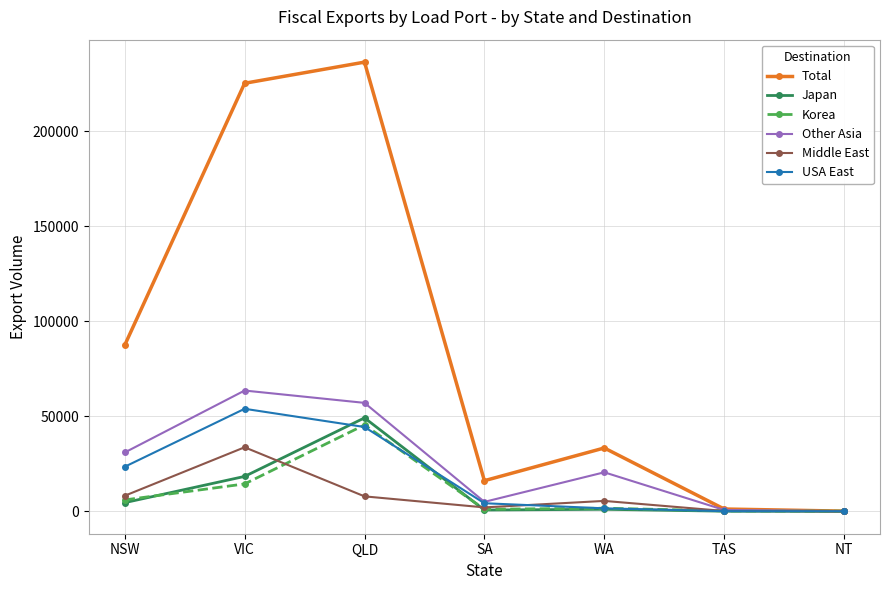

Which series has the largest total across all categories?

Total